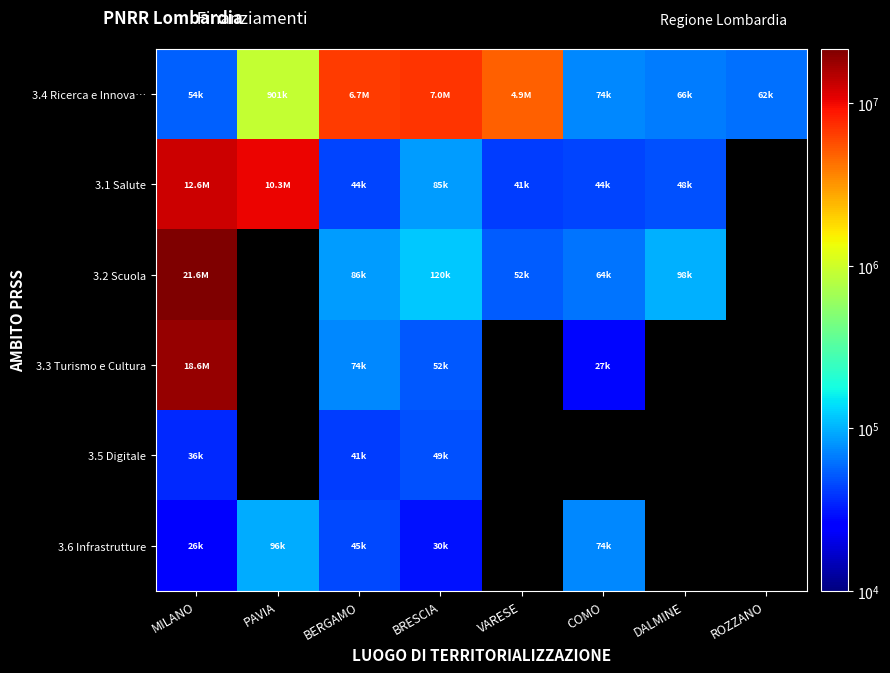

What is the minimum value for 3.6 Infrastrutture?

25552.0